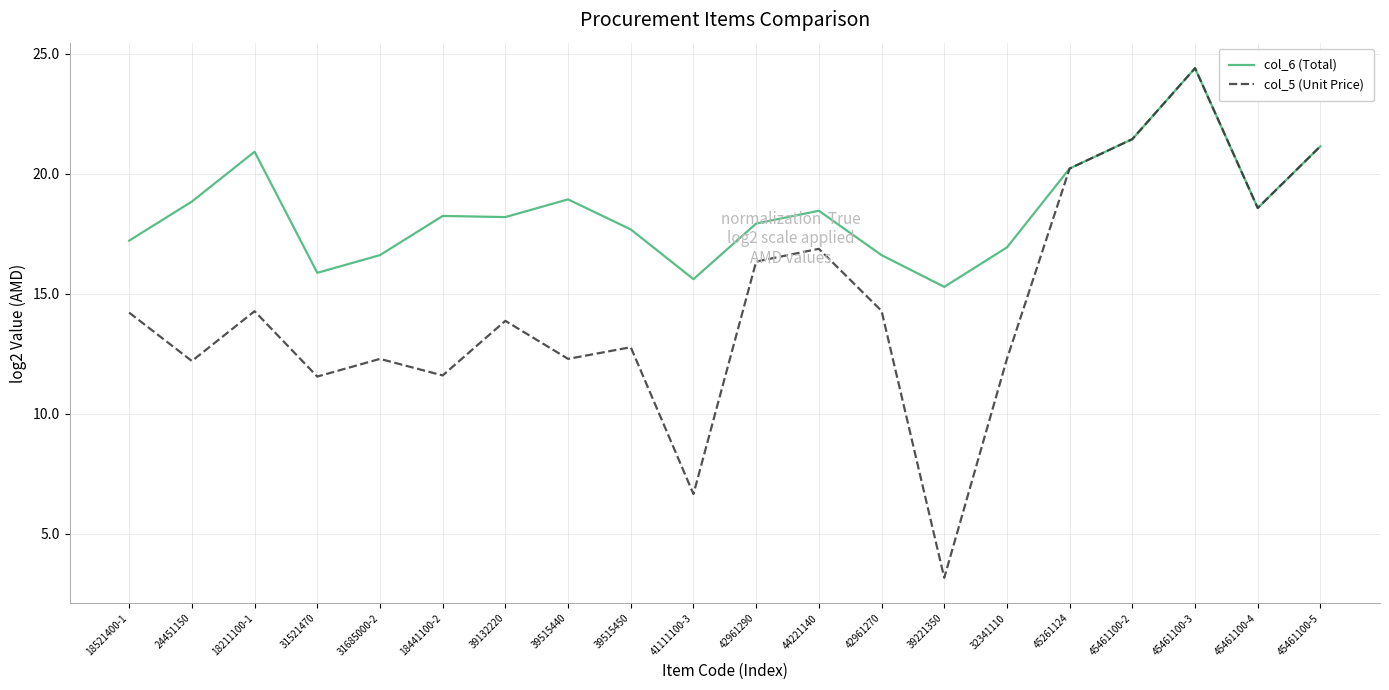

What are all the series names shown in the legend?

col_6 (Total), col_5 (Unit Price)